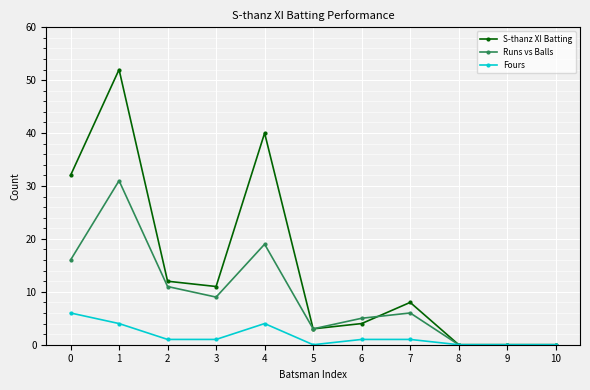

True or false: S-thanz XI Batting has a value of 32 at 0.

True